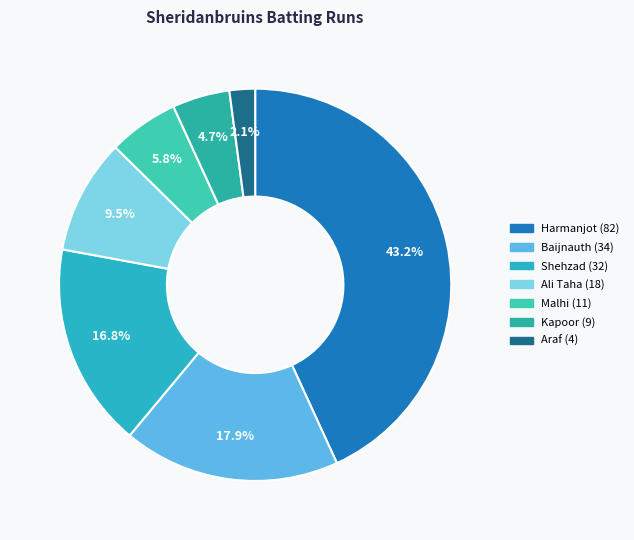

How many segments does this pie chart have?

7